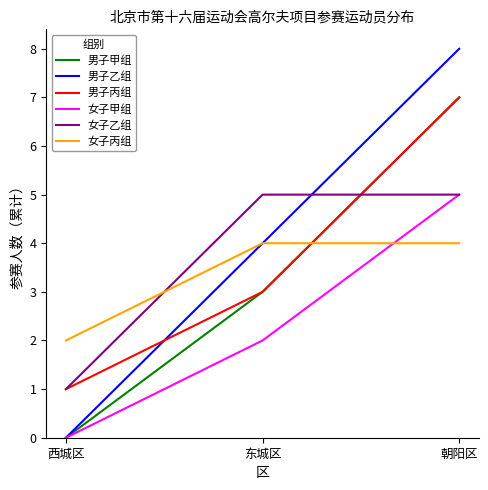

What is the maximum value for 女子乙组?

5